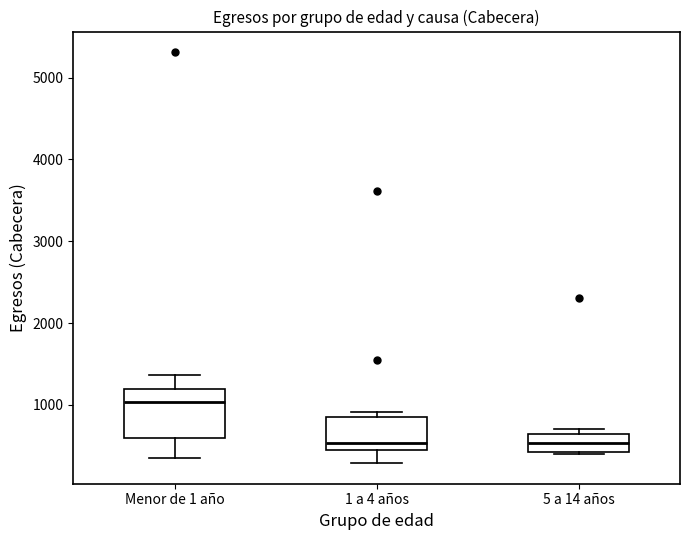

Reading left to right, transcribe this box plot: for each box, give where its median line is, the range the box spans, and where its two whiskers end, as read against the y-axis. The values are not printed on the chart, so give them approximately, as read against the axis.

Menor de 1 año: median 1000, box 600 to 1200, whiskers 400 to 1400
1 a 4 años: median 500, box 400 to 900, whiskers 300 to 900 (just above the box's upper edge)
5 a 14 años: median 500, box 400 to 600, whiskers 400 to 700